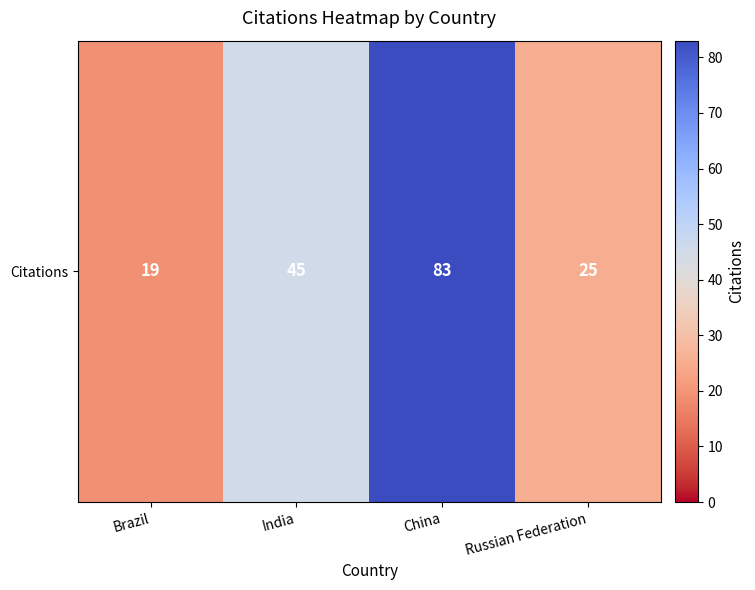

What is the difference between the maximum and minimum values?

64